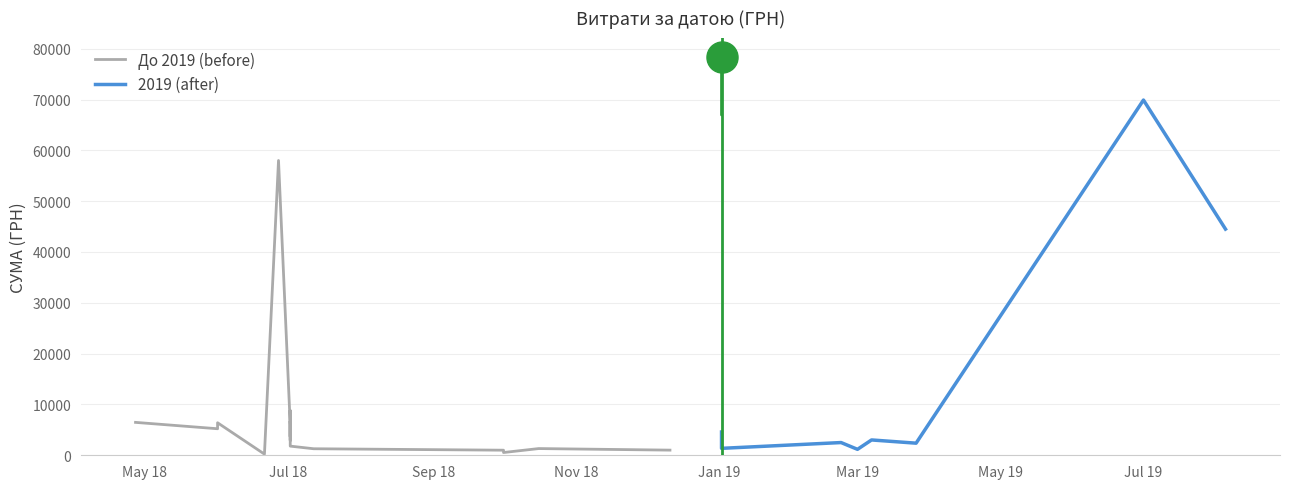

What are all the series names shown in the legend?

До 2019 (before), 2019 (after)